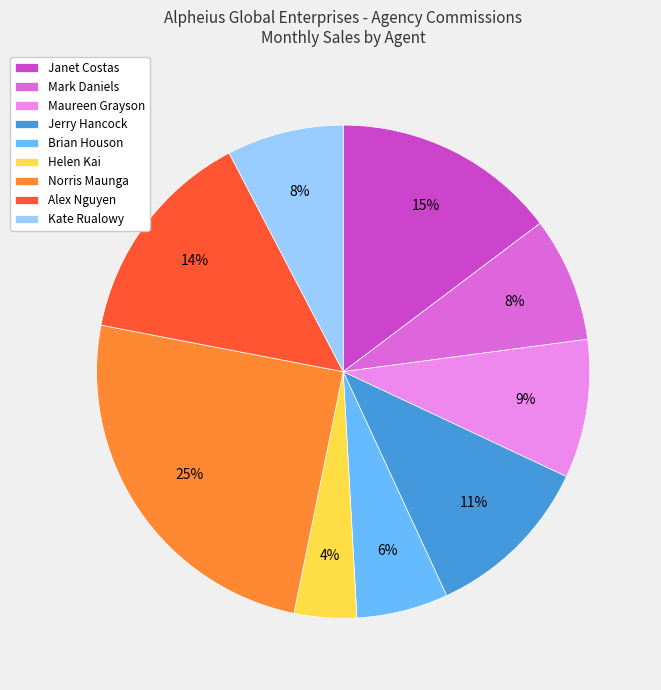

To the nearest percent, what is the combined percentage of Maureen Grayson and Brian Houson?

15%